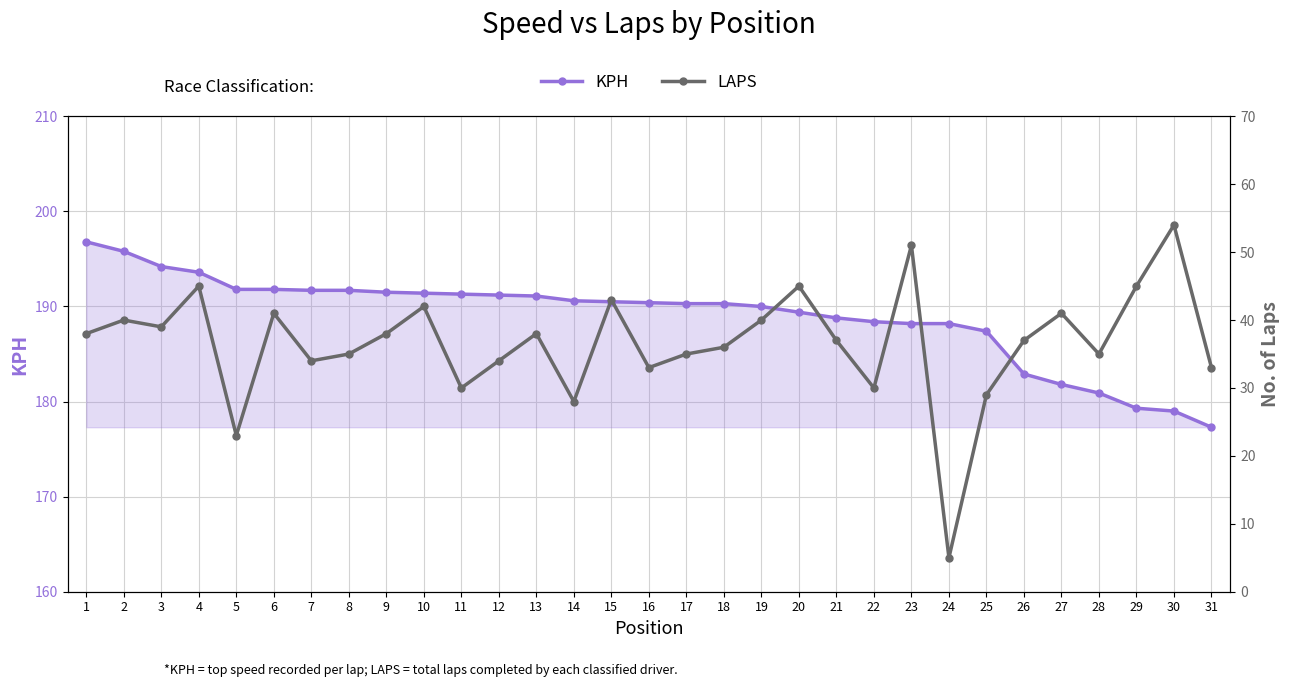

Reading left to right, transcribe all the data shown in this chart.

KPH: 196.8	195.8	194.2	193.6	191.8	191.8	191.7	191.7	191.5	191.4	191.3	191.2	191.1	190.6	190.5	190.4	190.3	190.3	190.0	189.4	188.8	188.4	188.2	188.2	187.4	182.9	181.8	180.9	179.3	179.0	177.3
LAPS: 38.0	40.0	39.0	45.0	23.0	41.0	34.0	35.0	38.0	42.0	30.0	34.0	38.0	28.0	43.0	33.0	35.0	36.0	40.0	45.0	37.0	30.0	51.0	5.0	29.0	37.0	41.0	35.0	45.0	54.0	33.0